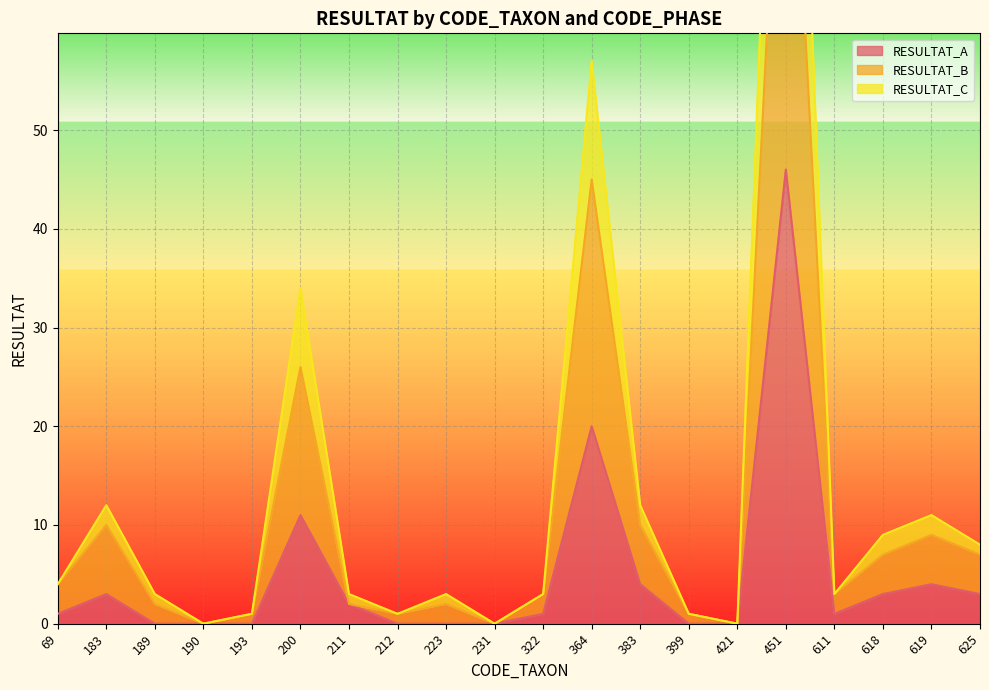

True or false: RESULTAT_A and RESULTAT_C cross at least once.

False